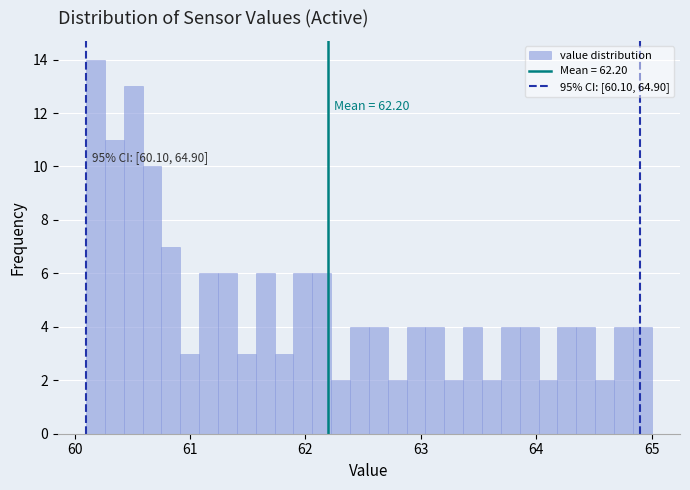

Read against the x-axis, roughly where is the centre of the tallest bar?

60.2